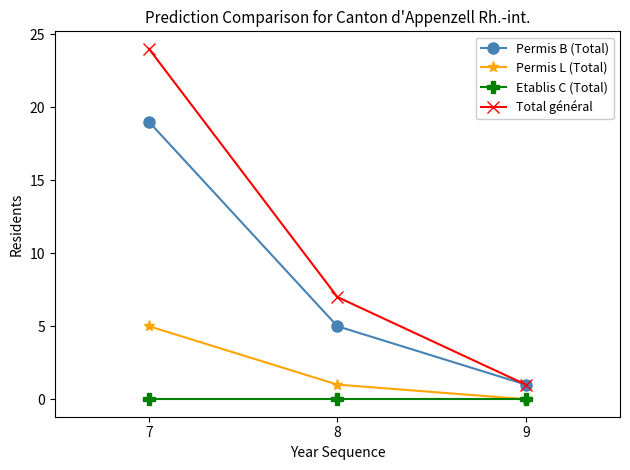

What is the average value of the Total général series?

11